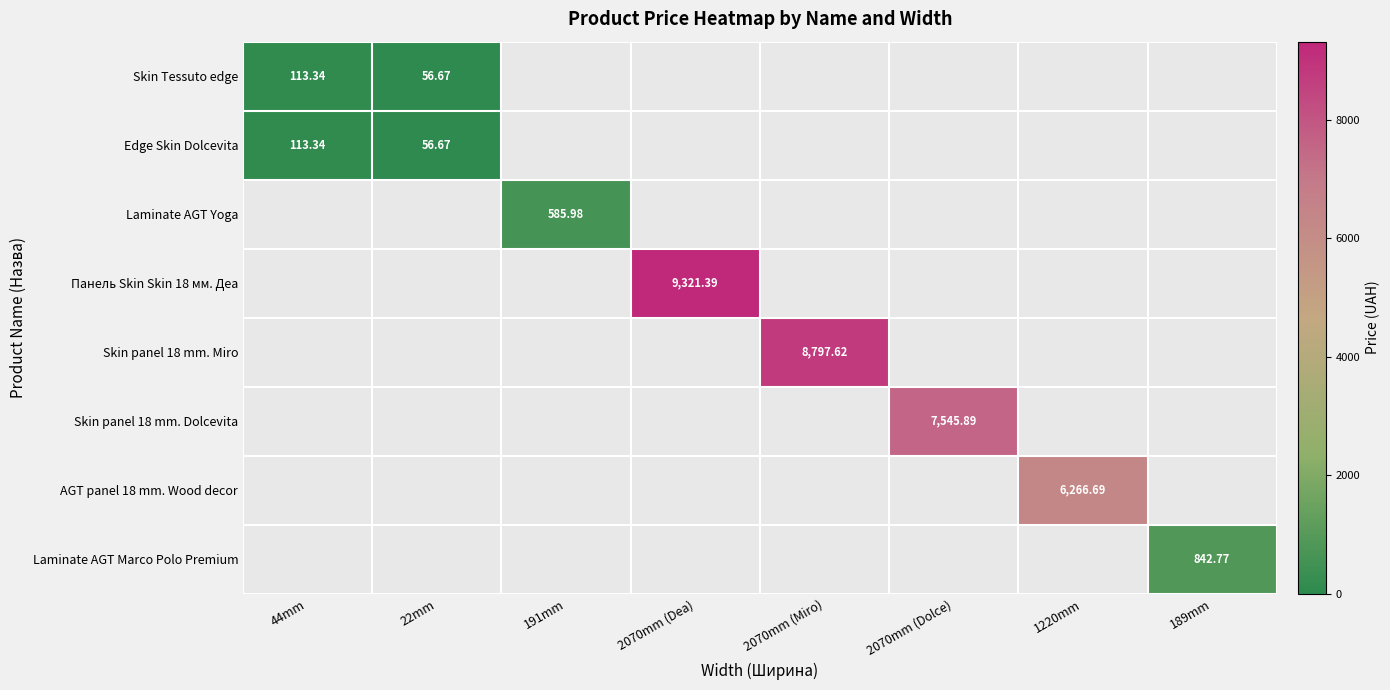

What is the difference between the highest and lowest values at 189mm?

842.8